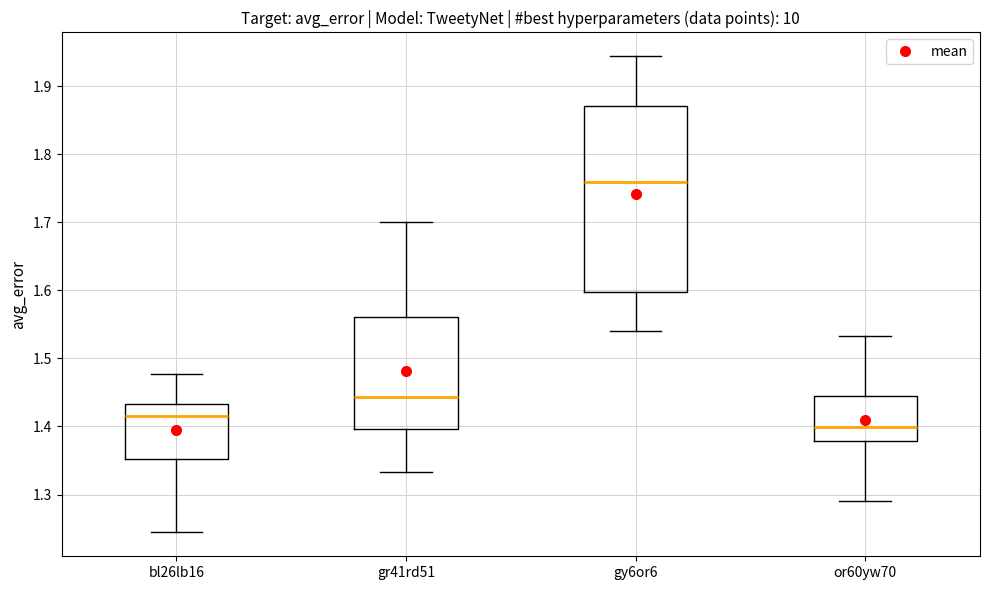

Which box has the lowest median line?

or60yw70